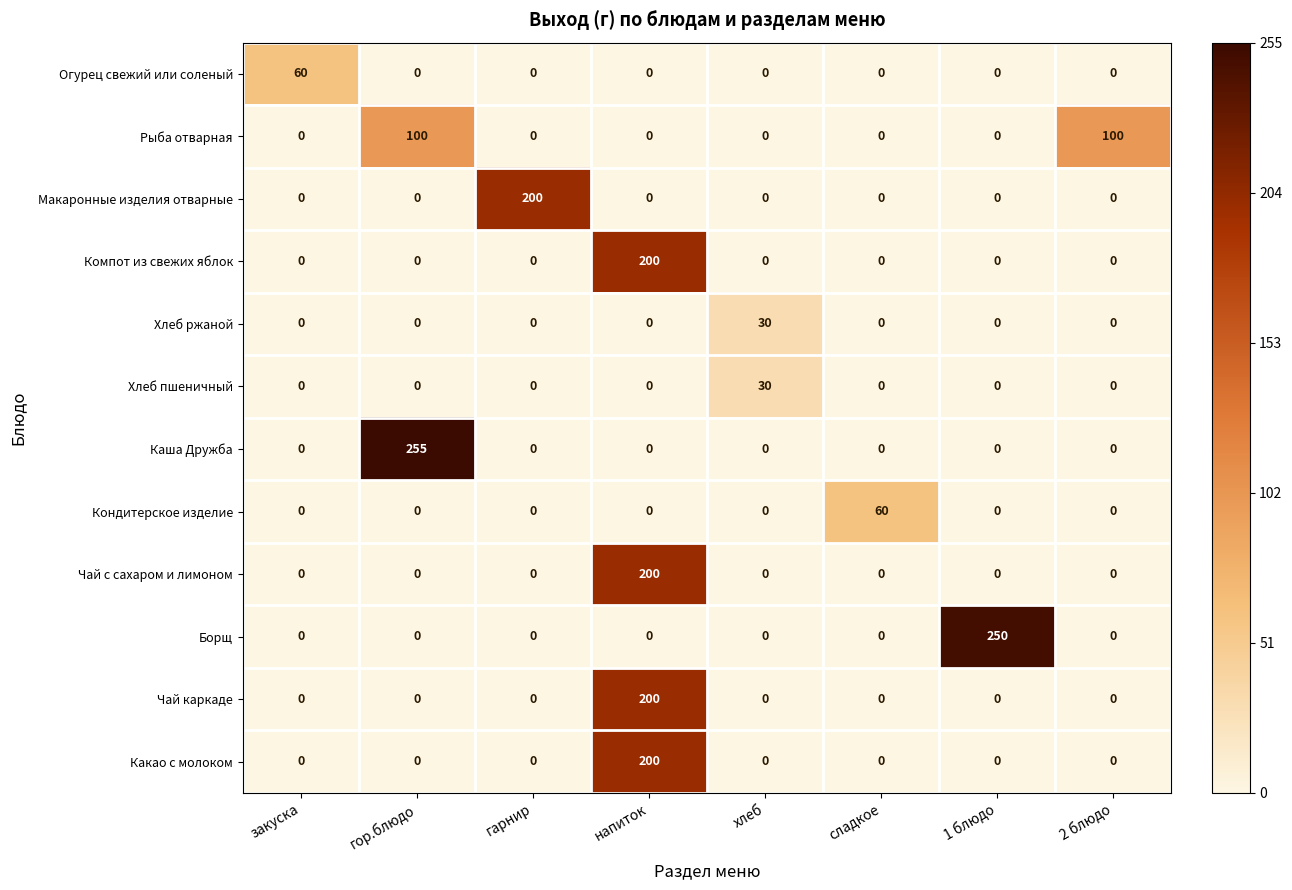

Which series has the widest spread of values?

Каша Дружба